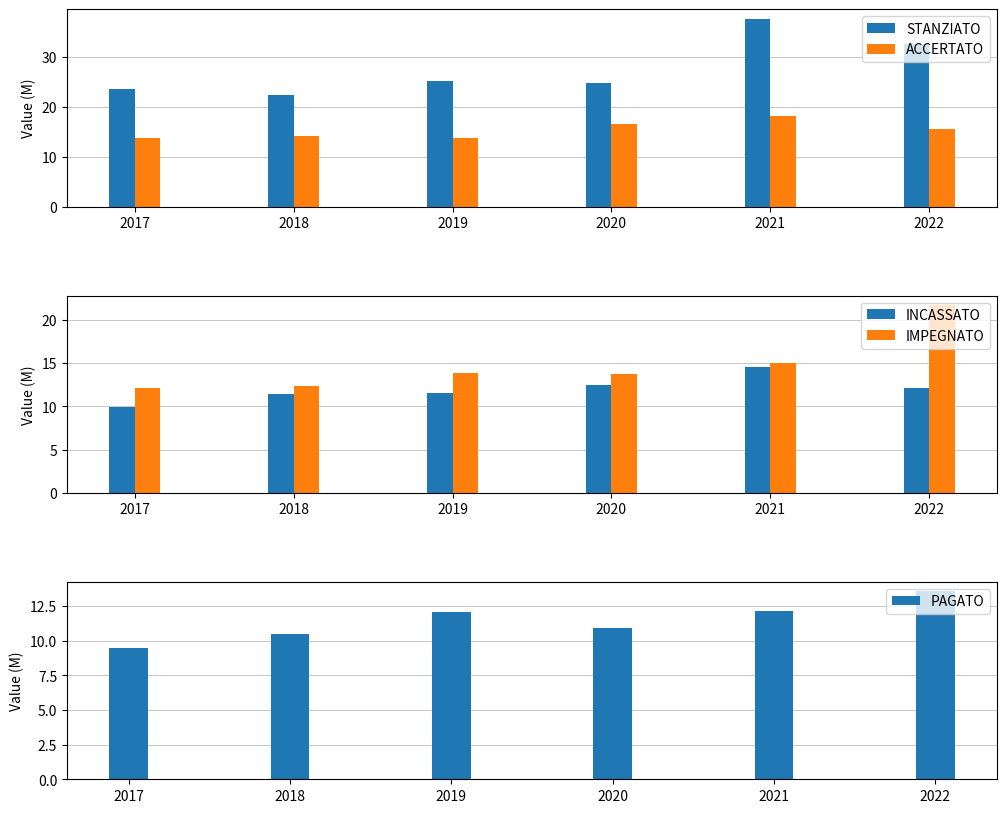

What is the minimum value for STANZIATO?

22.4